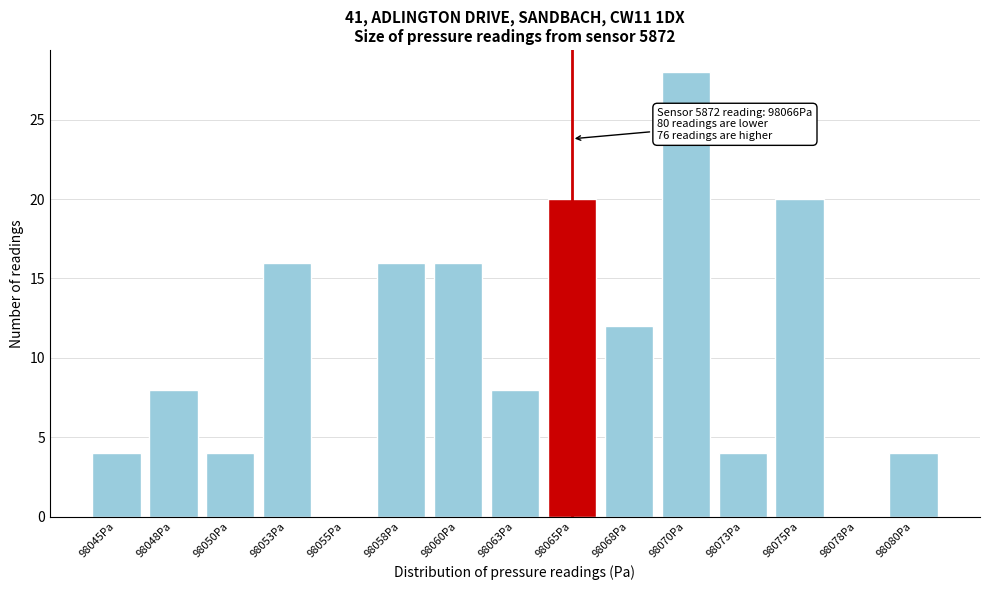

Reading left to right, list all the values displayed in this chart.

98045Pa=4	98048Pa=8	98050Pa=4	98053Pa=16	98055Pa=0	98058Pa=16	98060Pa=16	98063Pa=8	98065Pa=20	98068Pa=12	98070Pa=28	98073Pa=4	98075Pa=20	98078Pa=0	98080Pa=4